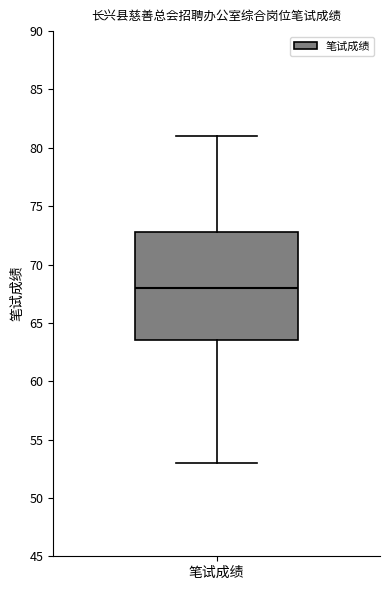

Transcribe this box plot: give where the median line is, the range the box spans, and where the two whiskers end, as read against the y-axis. The values are not printed on the chart, so give them approximately, as read against the axis.

median 68.0, box 63.5 to 73.0, whiskers 53.0 to 81.0